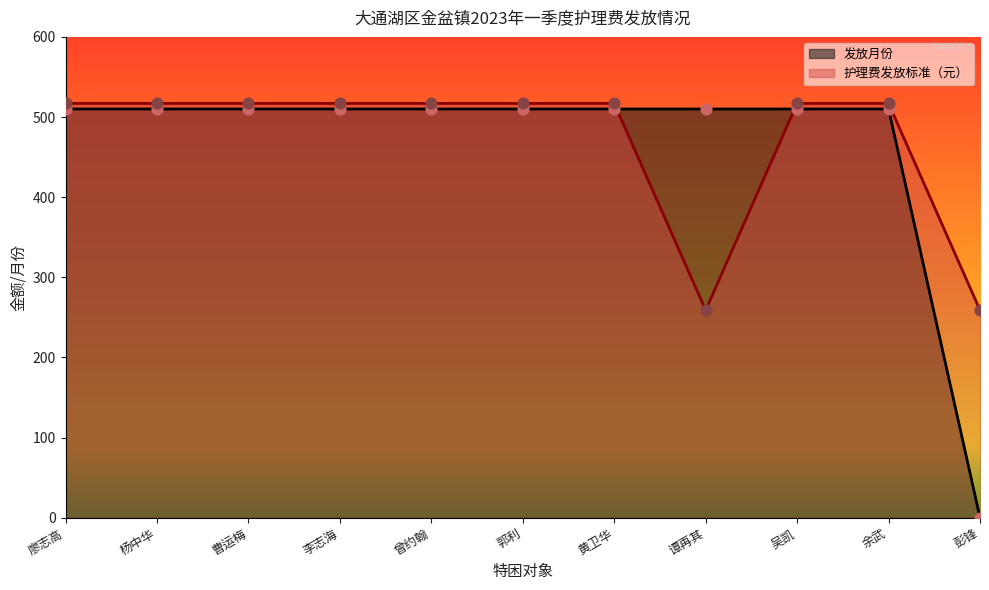

Which series reaches the minimum Y coordinate?

发放月份